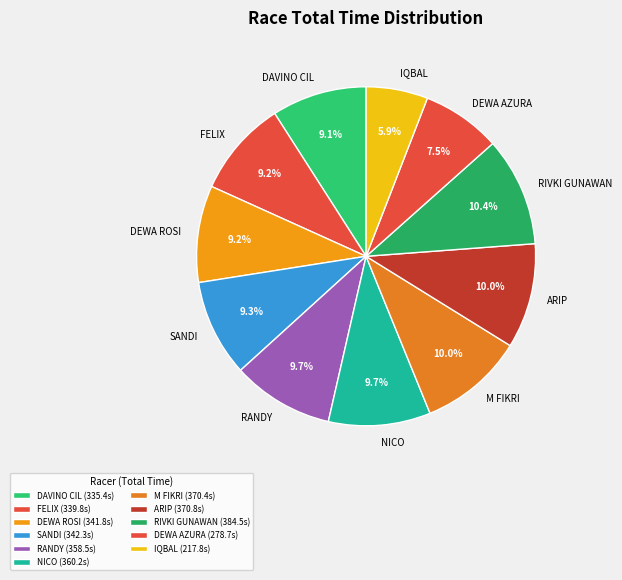

What percentage is the FELIX slice, to the nearest percent?

9%